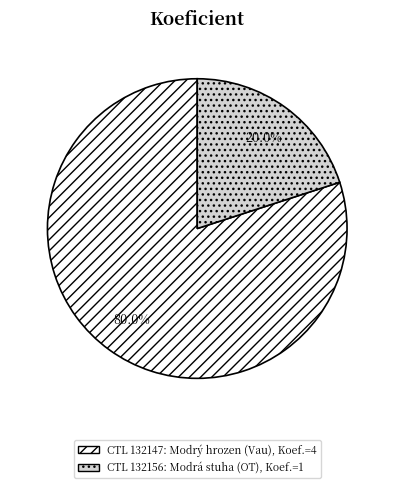

Does any single category account for the majority?

Yes